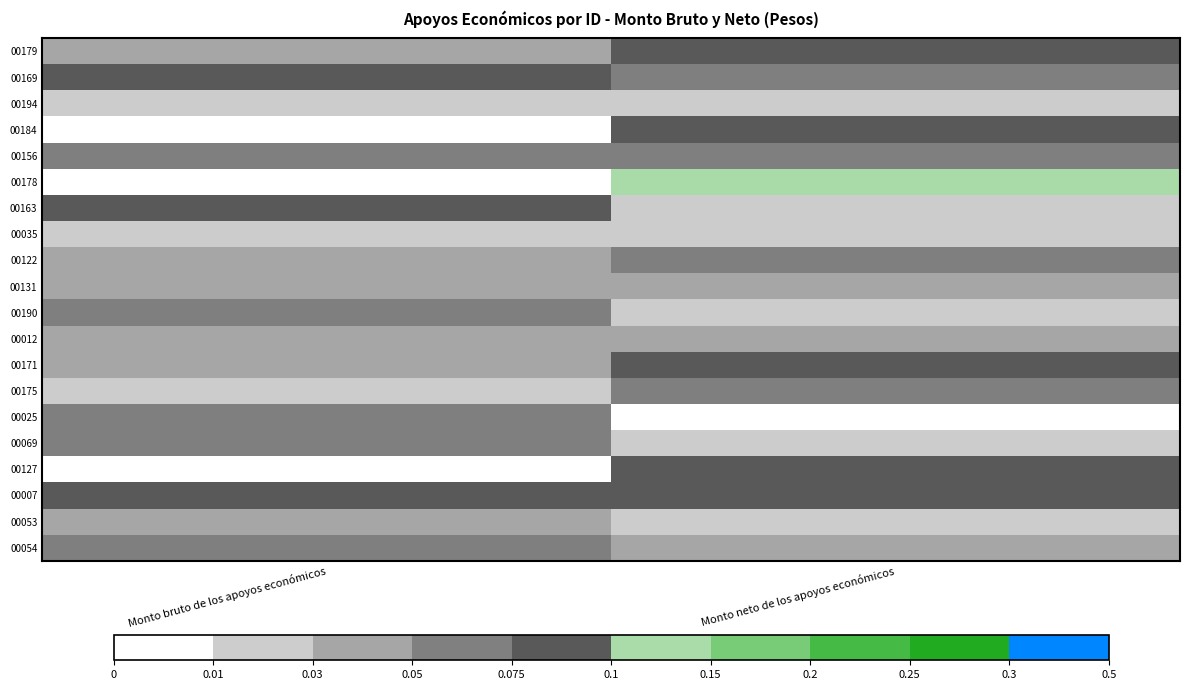

Between Monto neto de los apoyos económicos and Monto bruto de los apoyos económicos, which is larger?

Monto neto de los apoyos económicos